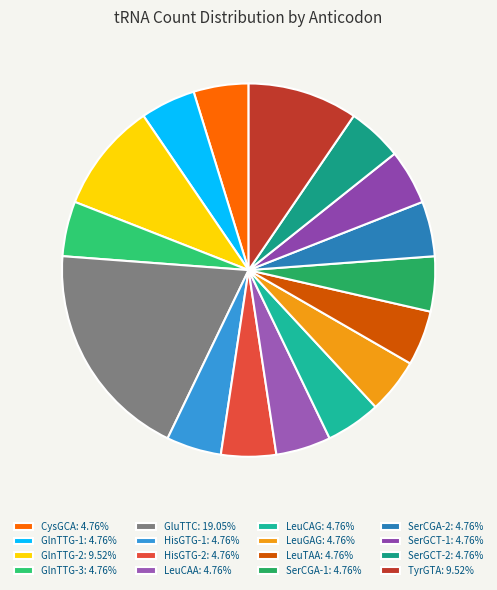

Count the number of slices in the pie.

16